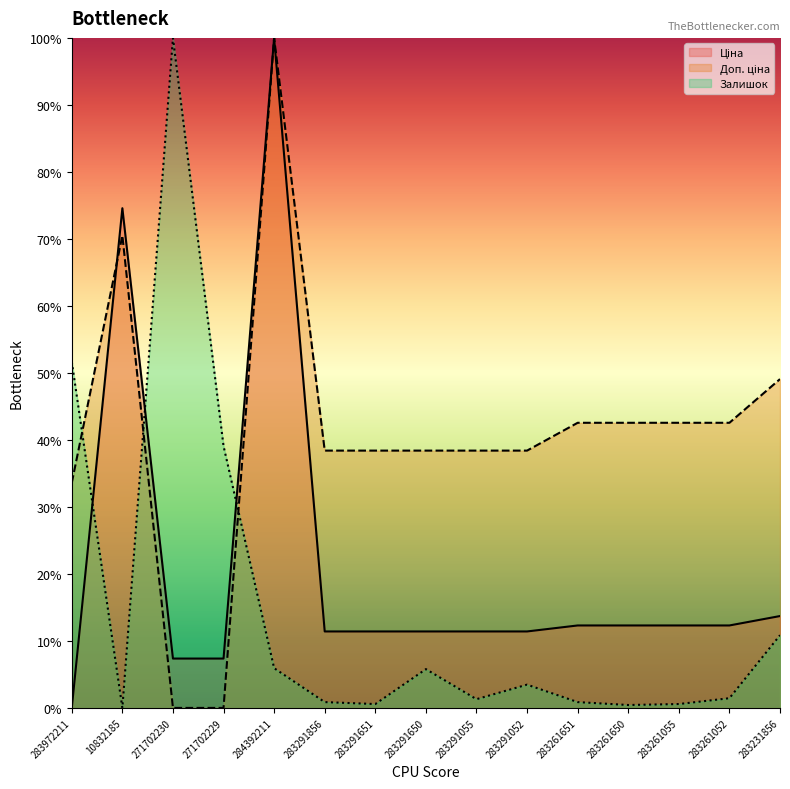

What is the total value across all series at 283291650?

55.6